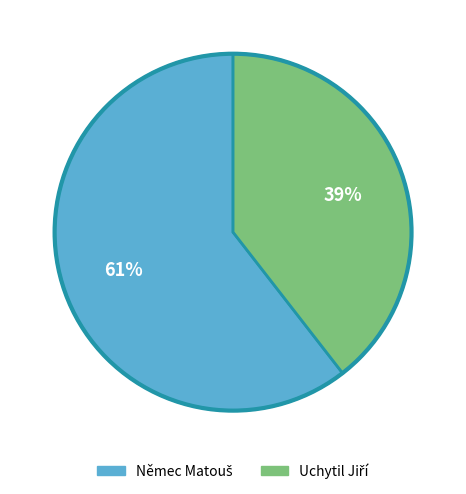

To the nearest percent, what is the average slice percentage?

50%